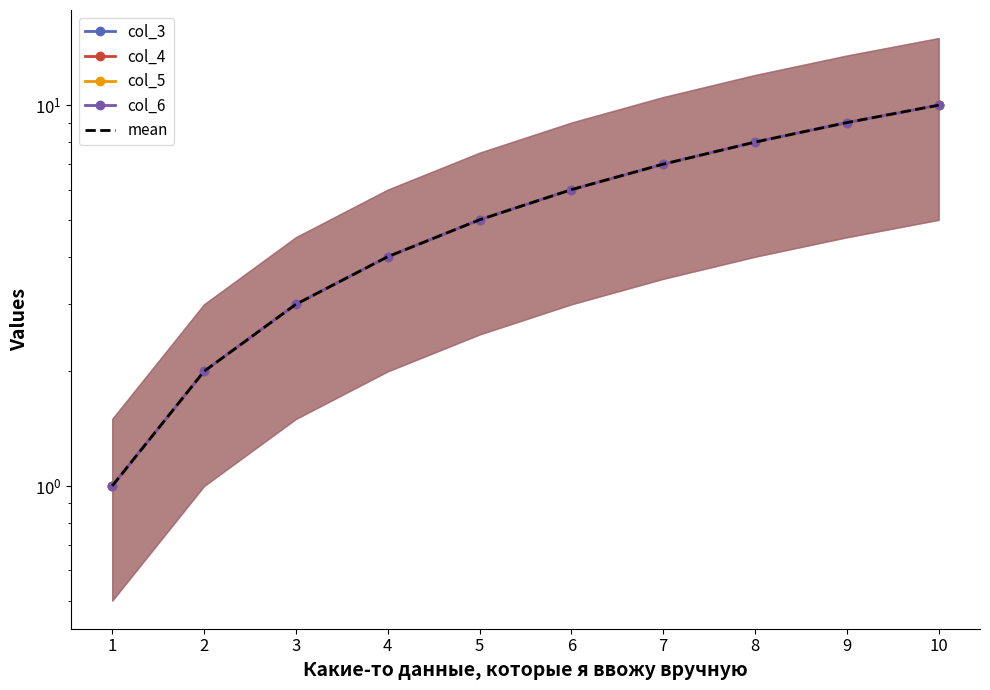

How many values in the col_4 series exceed 6?

4